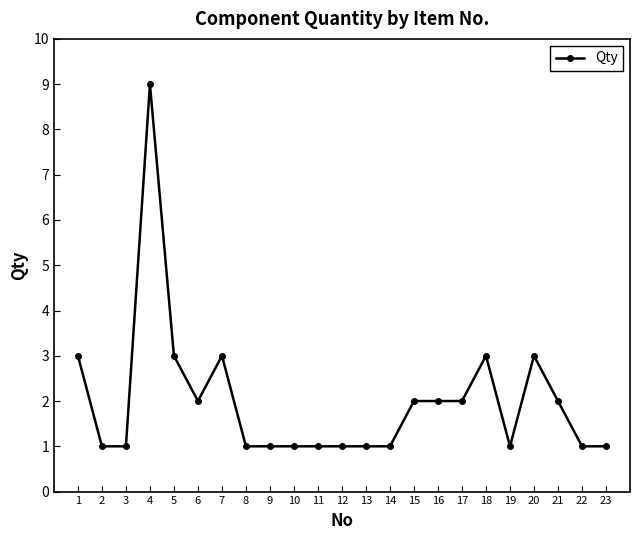

True or false: the data has more than 1 interior local peaks.

True